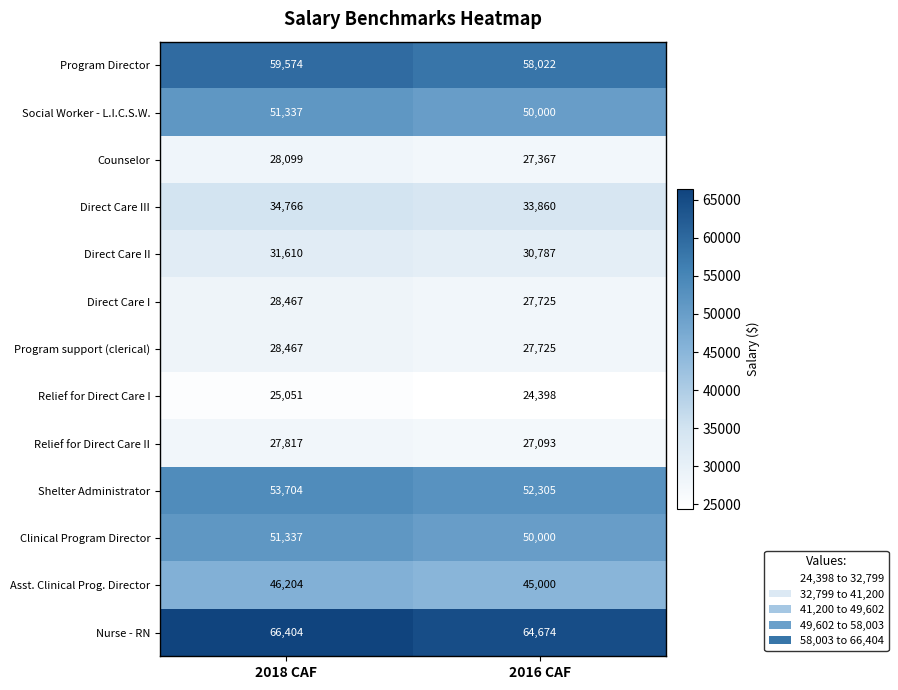

Which series has the largest total across all categories?

Nurse - RN